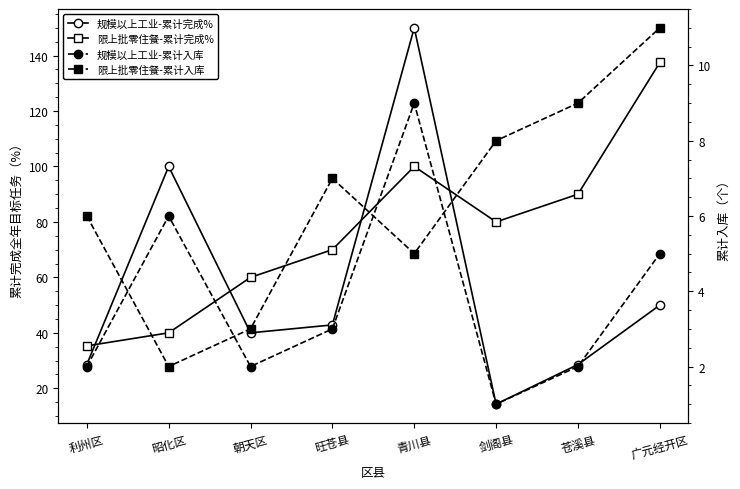

How many categories are shown in the chart?

8